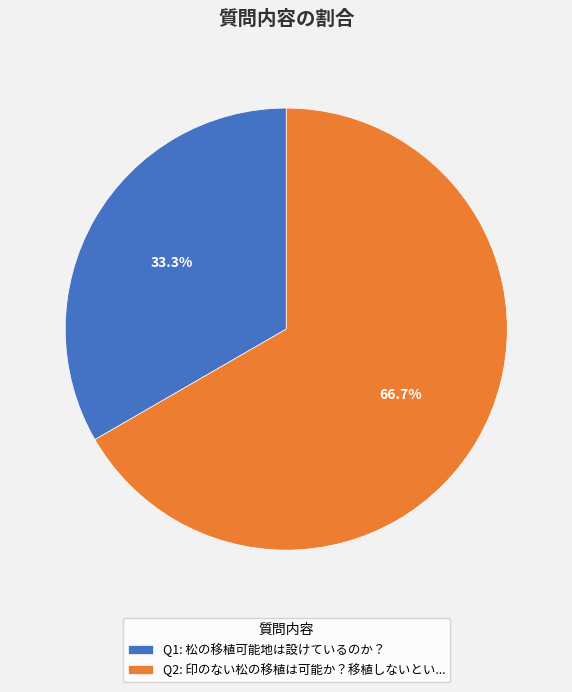

How many segments does this pie chart have?

2